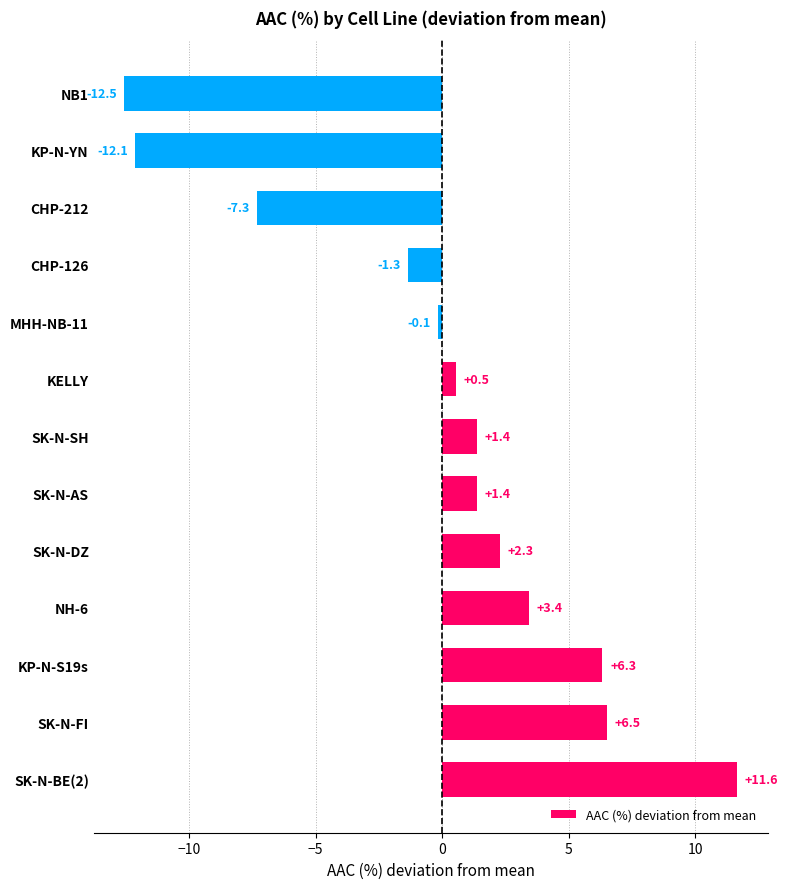

What is the change in value from CHP-126 to NB1?

-11.2